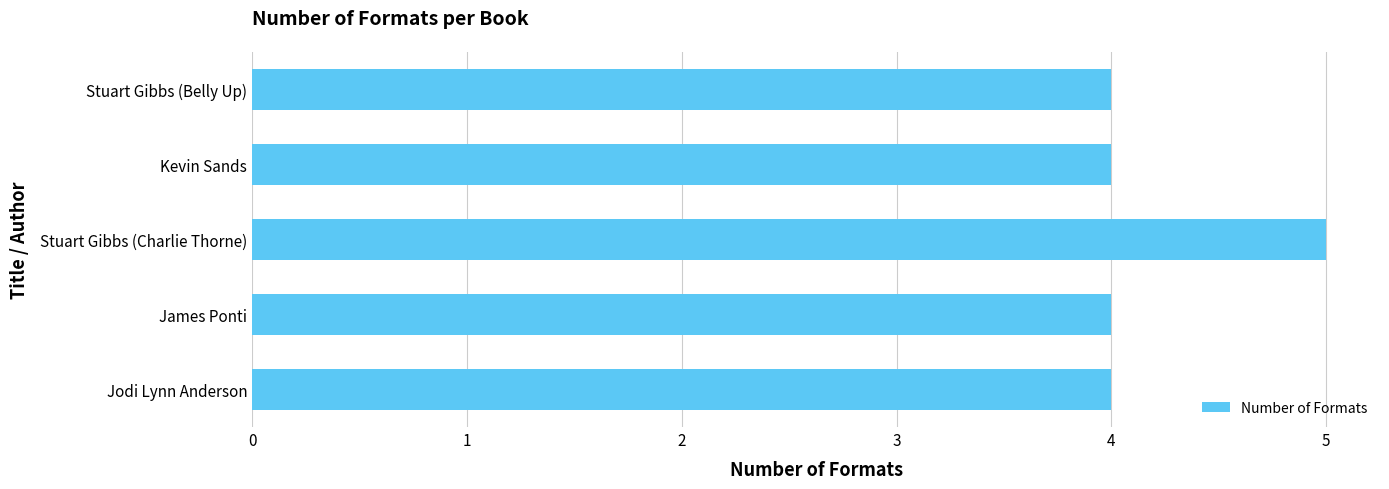

Read the value at Kevin Sands.

4